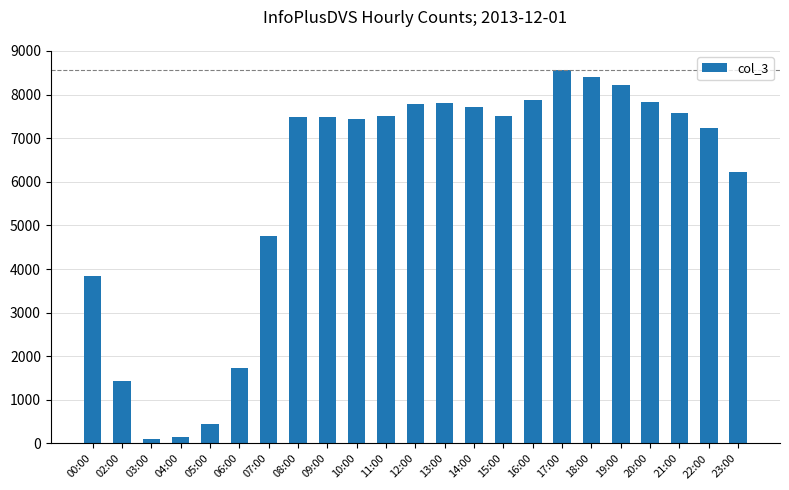

What is the label of the 5th bar from the left?

05:00